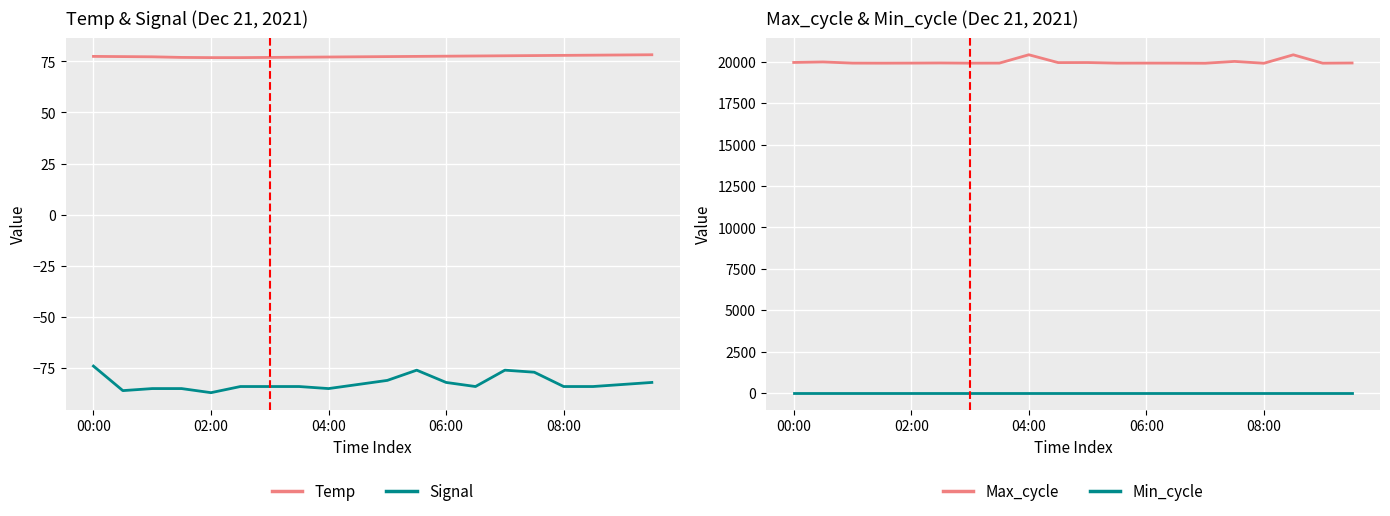

What is the label of the 15th point from the left?

14